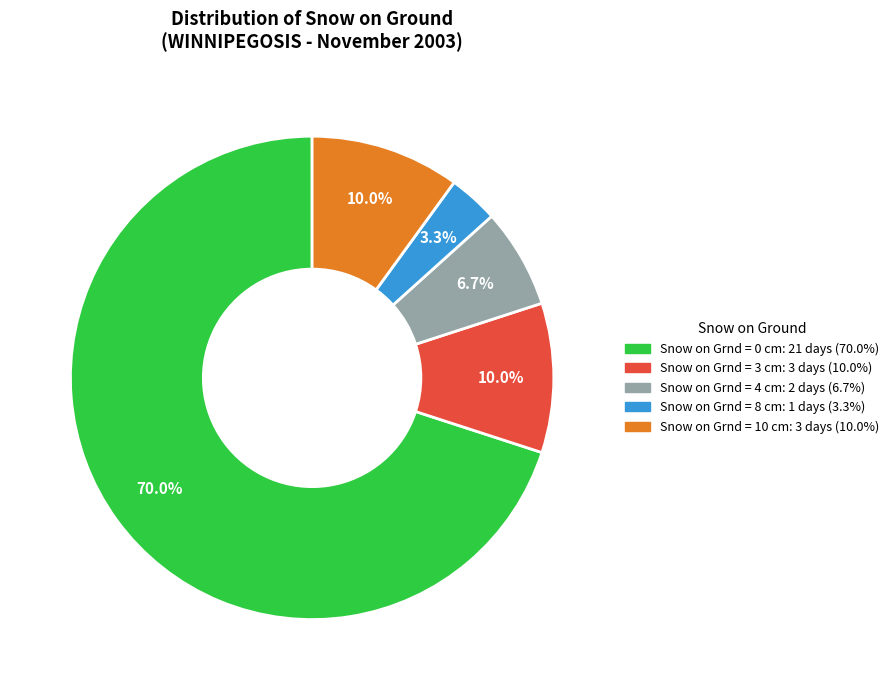

True or false: Snow on Grnd = 10 cm accounts for 10% of the total.

True